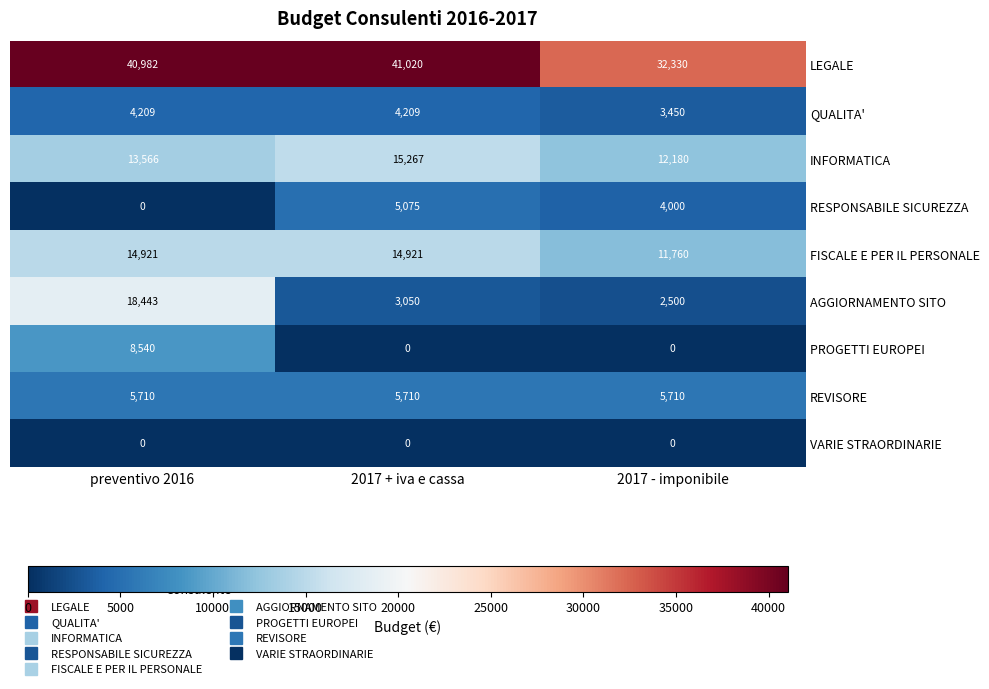

What is the maximum value shown in the chart?

41020